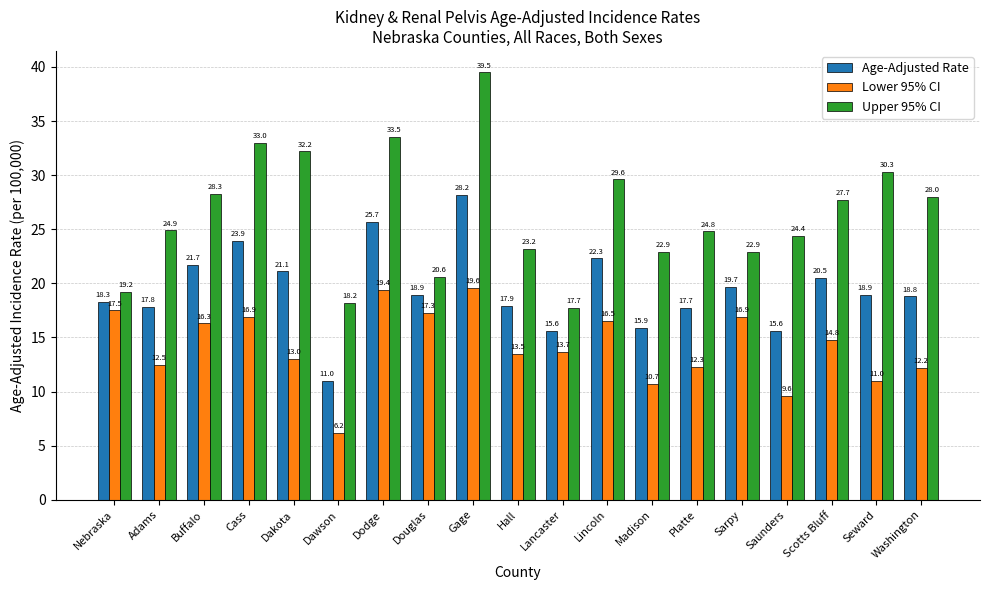

Are the bars grouped side by side (vs. stacked)?

Yes